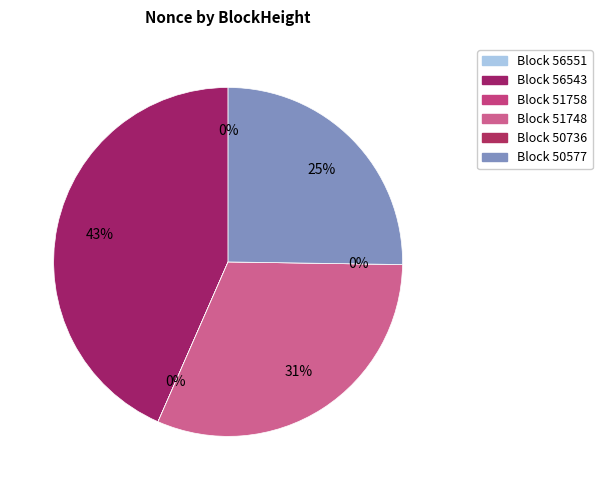

To the nearest percent, what is the combined percentage of 56543 and 50577?

69%